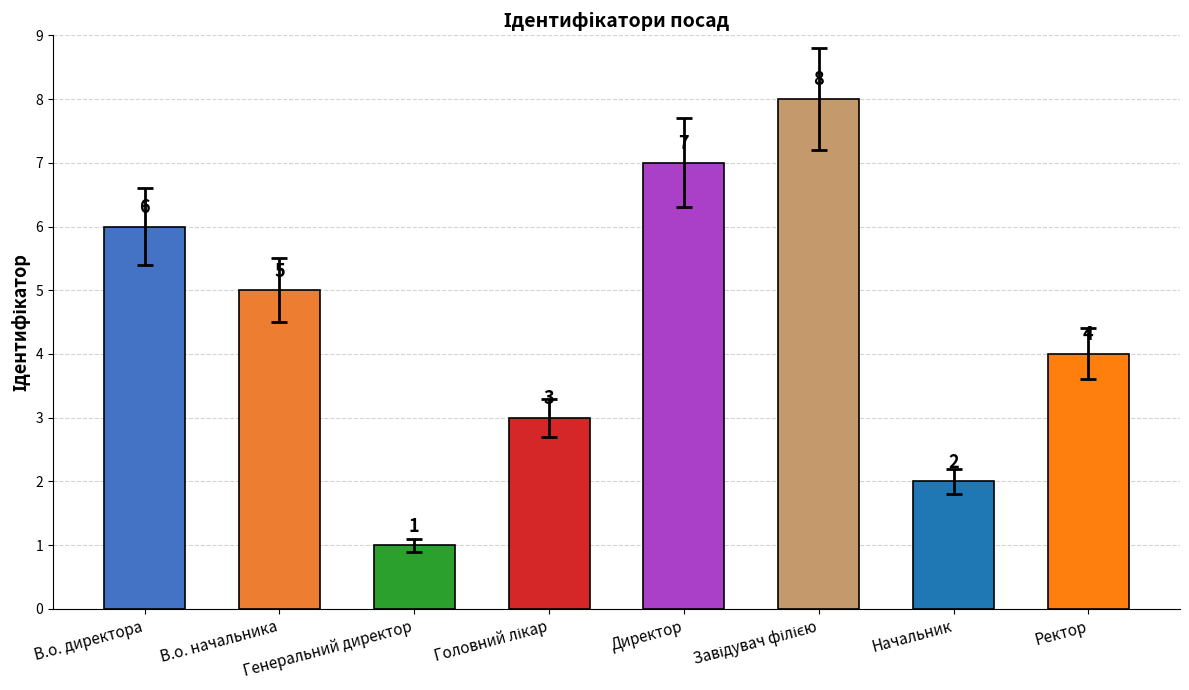

True or false: the data shows 1 at Начальник.

False